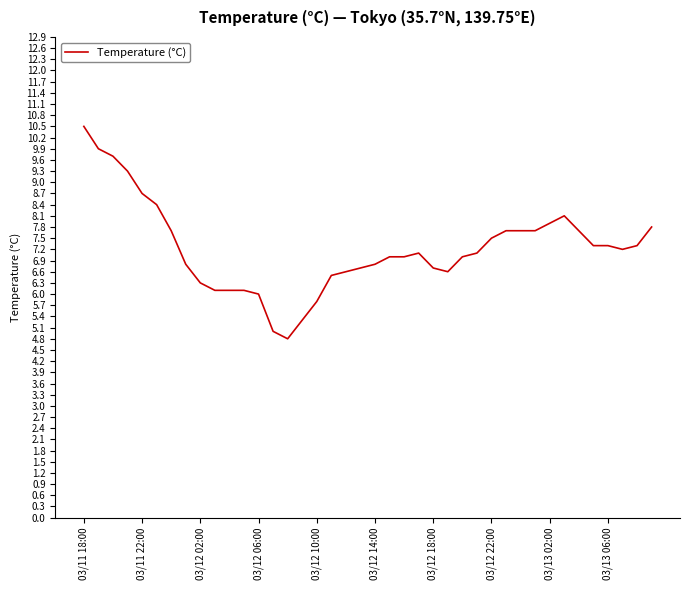

What is the greatest value displayed?

10.5